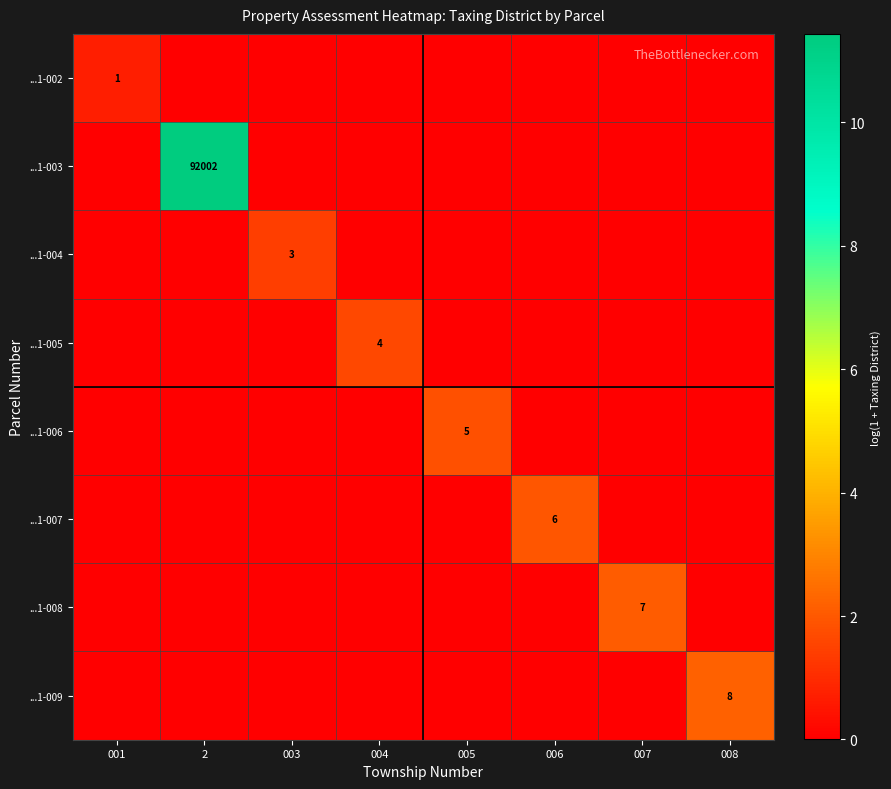

The value of ...1-006 at 005 is 5. True or false?

True